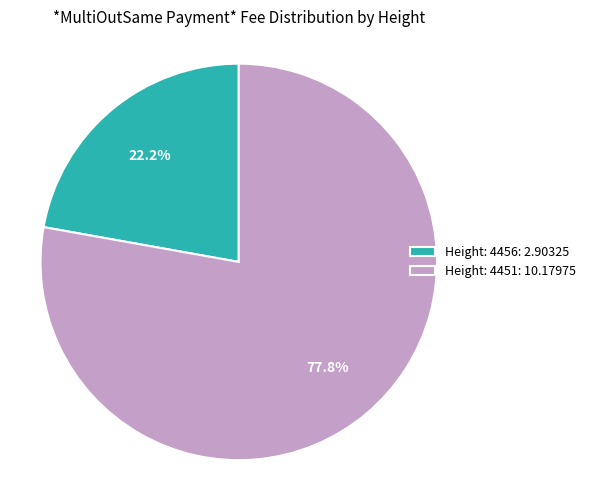

Is there a majority slice in this chart?

Yes